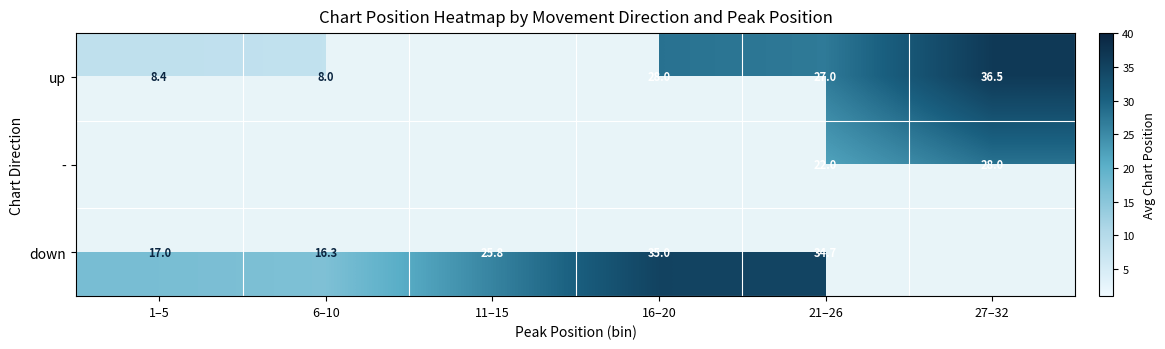

How many series are shown in this chart?

3